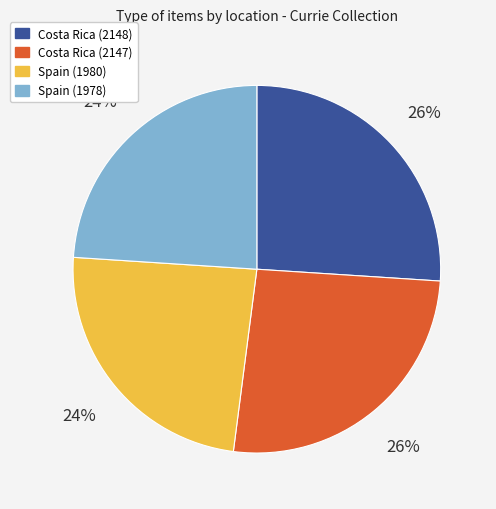

Does Spain (1978) account for over 50% of the chart?

No